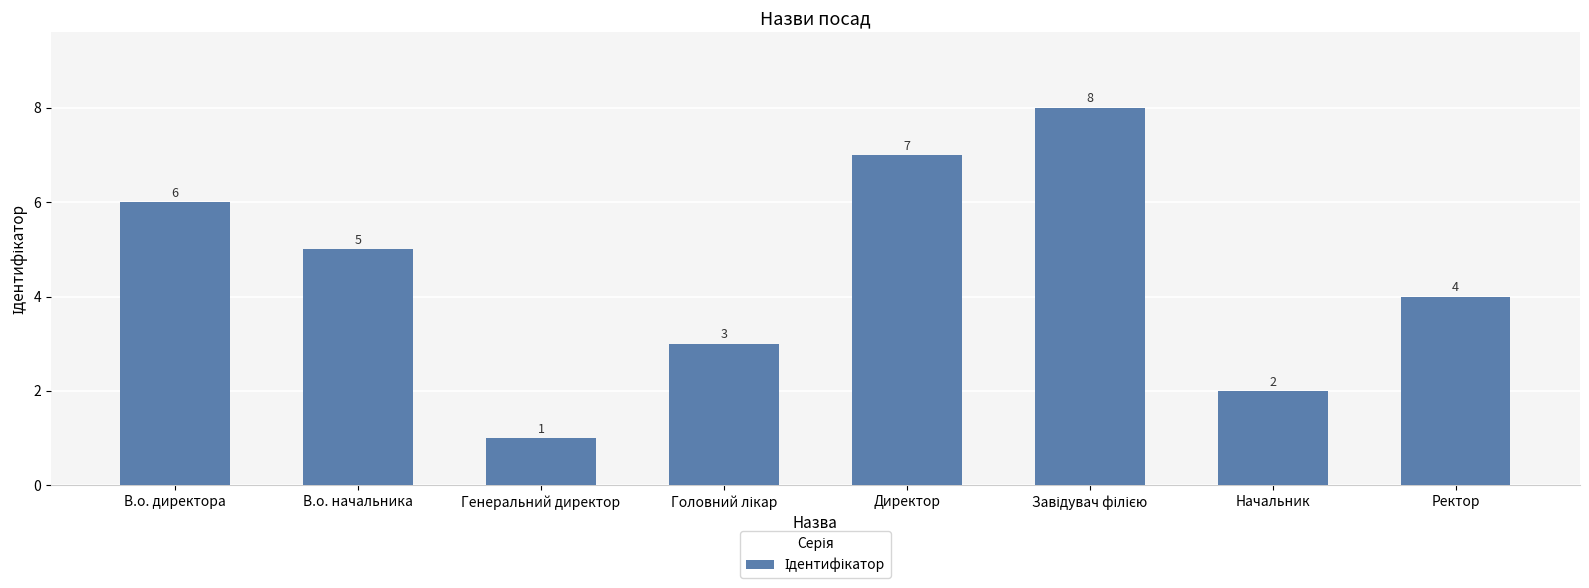

Reading right to left, extract all data points from this chart.

4	2	8	7	3	1	5	6